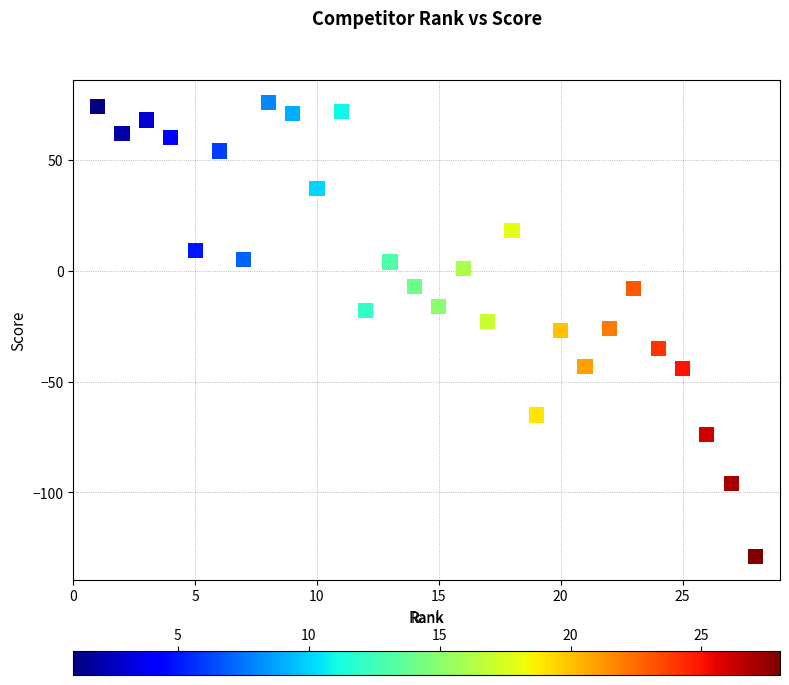

What is the range of X values (max minus min)?

27